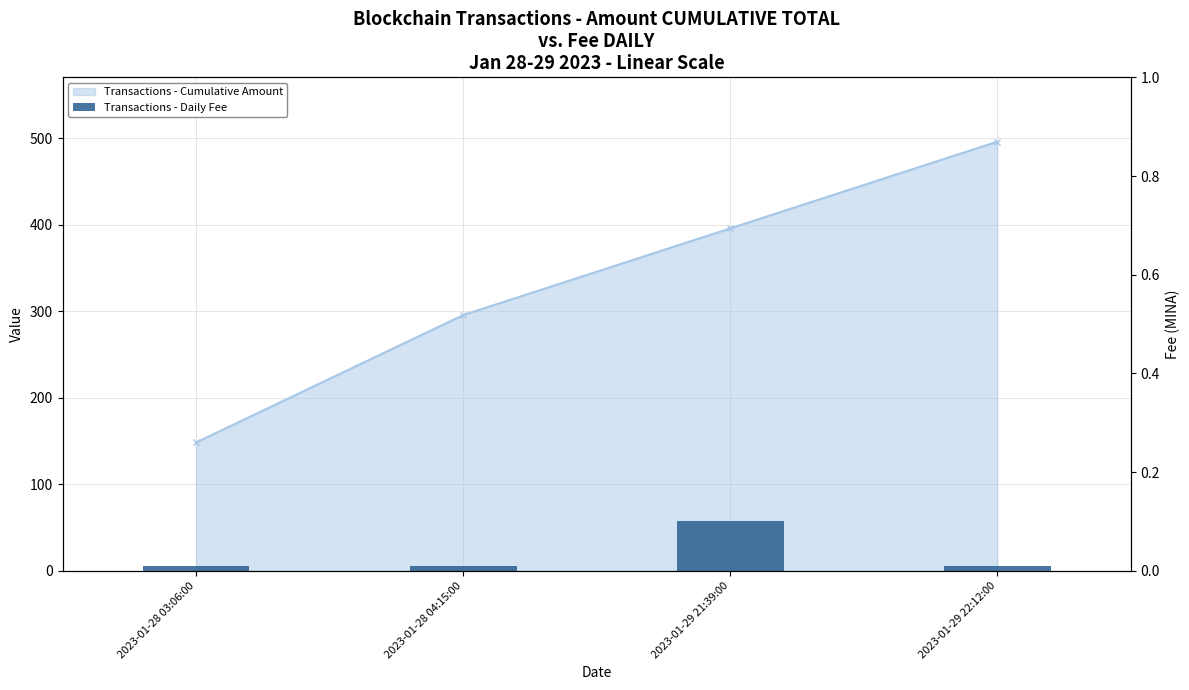

The Transactions - Cumulative Amount series shows 134.4 at 2023-01-29 21:39:00. True or false?

False